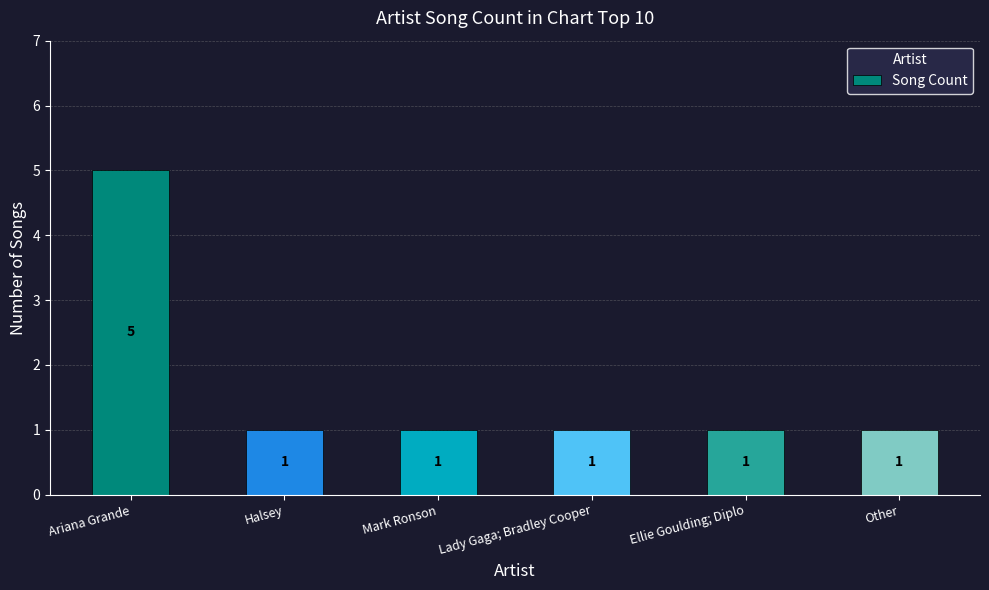

Is it true that the value at Ariana Grande is 5?

True